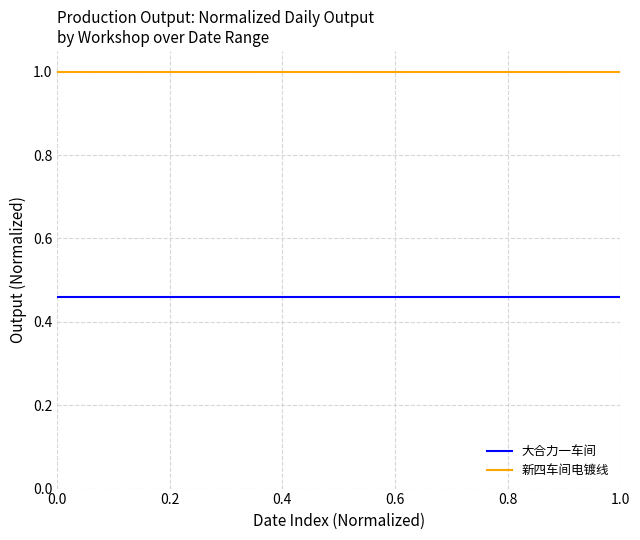

At how many categories does at least one series exceed 0?

20